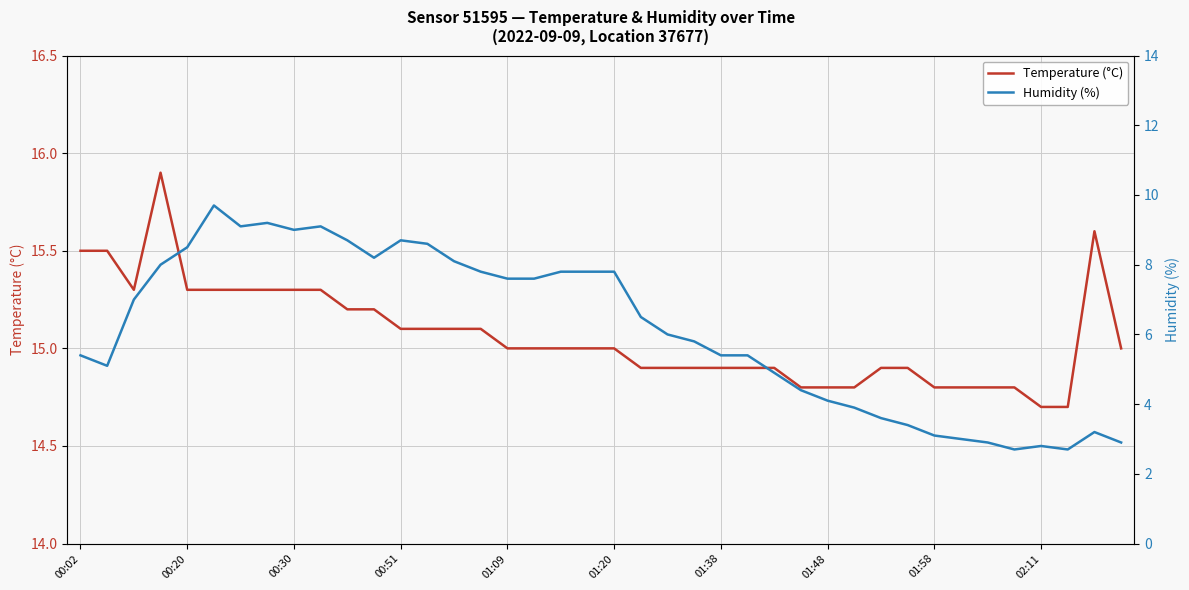

The value of Temperature (°C) at 13 is 4.6. True or false?

False